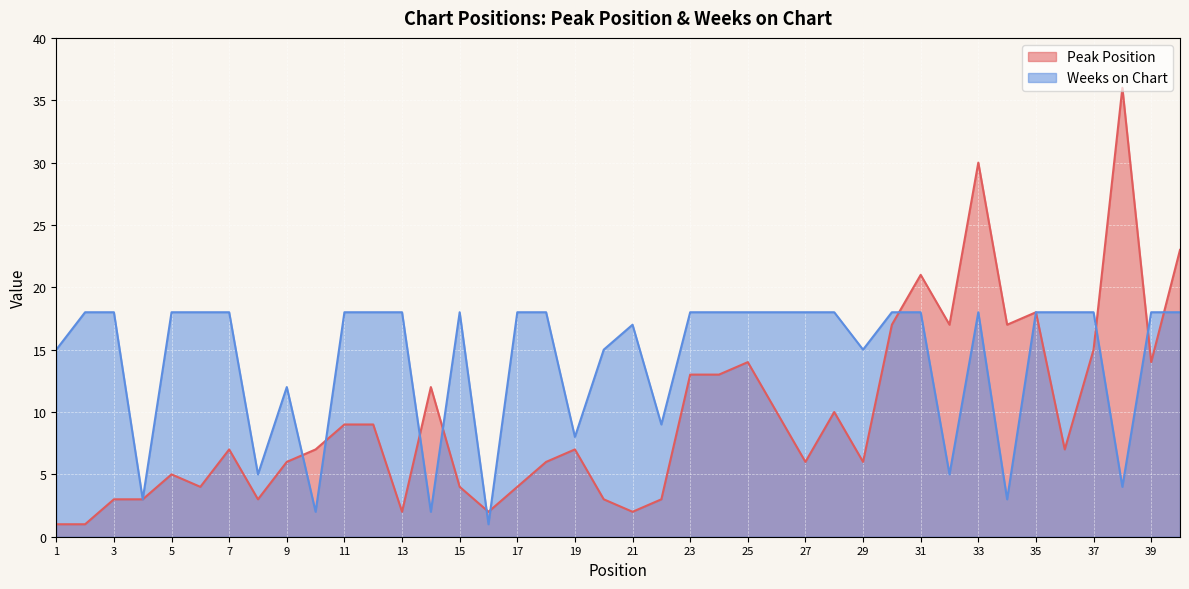

Does the chart display data point markers on the line(s)?

No